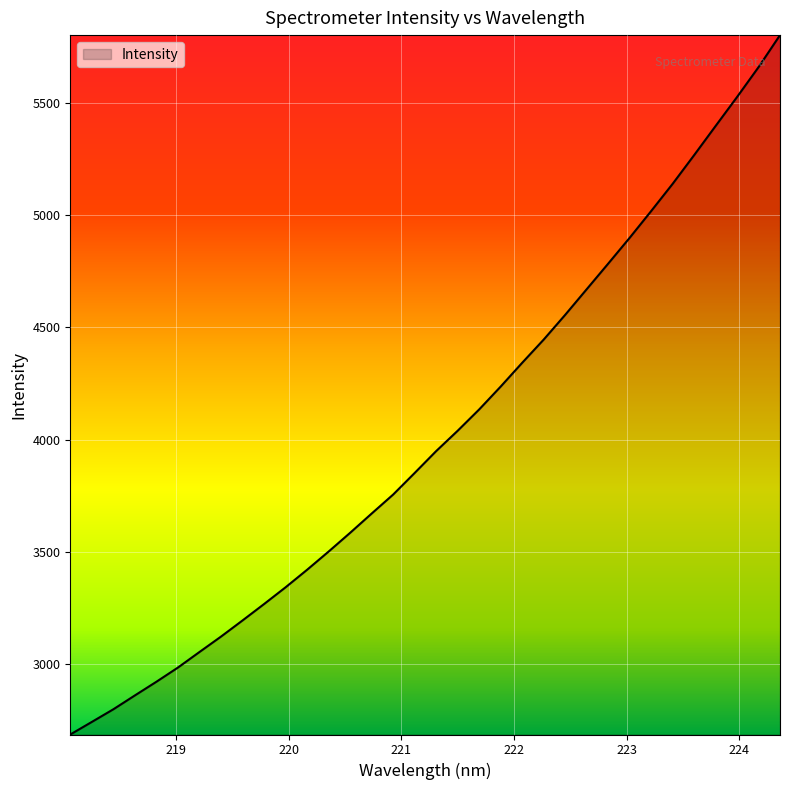

What is the smallest value displayed?

2686.4